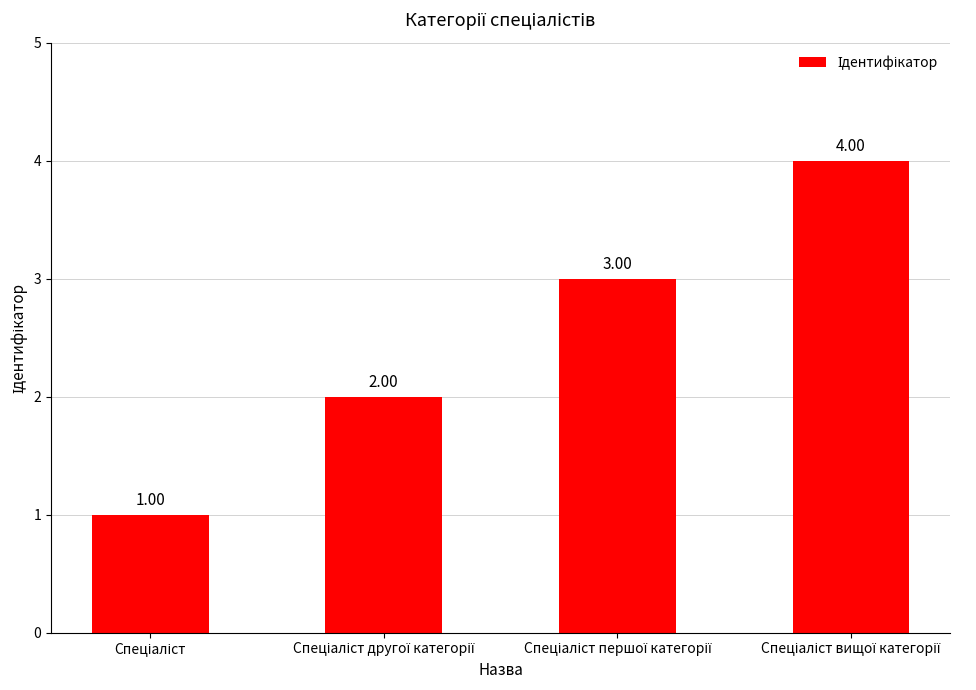

What is the difference between the maximum and minimum values?

3